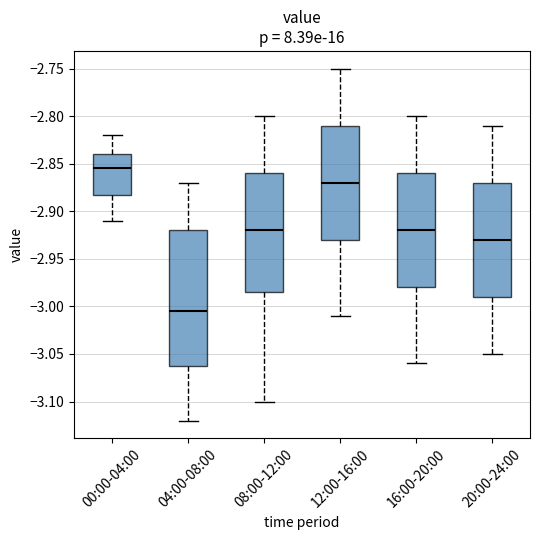

Comparing the boxes themselves (not the whiskers), which one is the tallest?

04:00-08:00